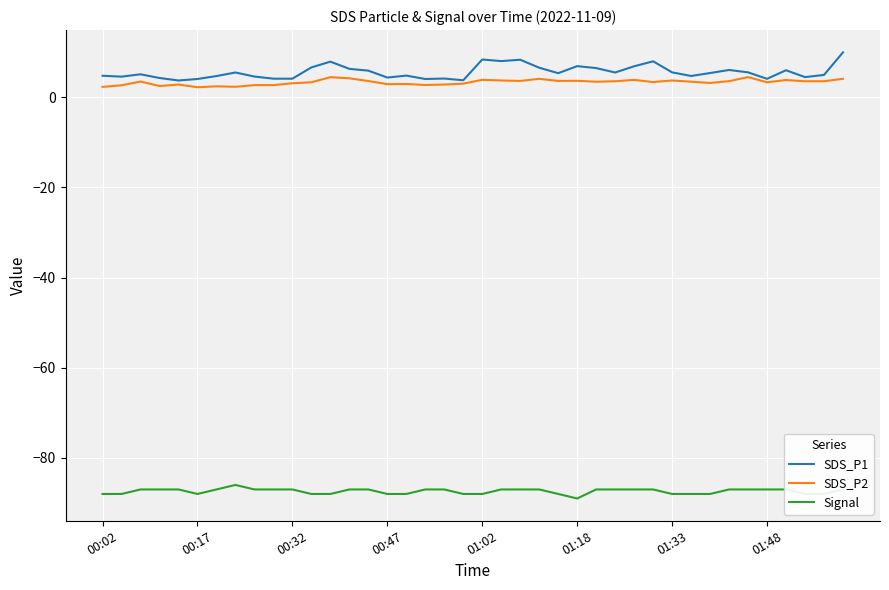

What is the smallest value displayed?

-89.0